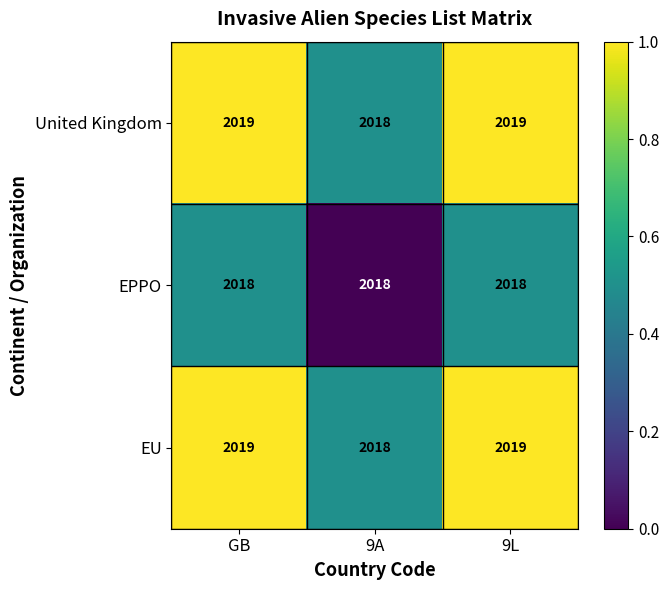

At which label is EU closest to 2018?

9A